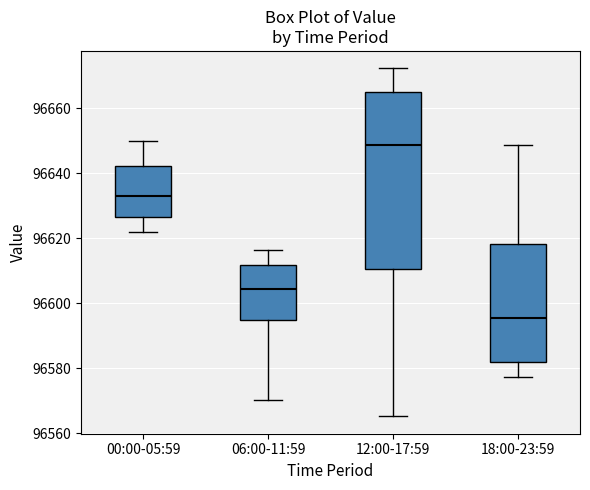

Reading left to right, read every box against the y-axis: the position of its median line, the range the box covers, and the ends of its whiskers. The values are not printed on the chart, so give them approximately, as read against the axis.

00:00-05:59: median 96634, box 96626 to 96642, whiskers 96622 to 96650
06:00-11:59: median 96604, box 96596 to 96612, whiskers 96570 to 96616
12:00-17:59: median 96648, box 96610 to 96666, whiskers 96566 to 96672
18:00-23:59: median 96596, box 96582 to 96618, whiskers 96578 to 96648